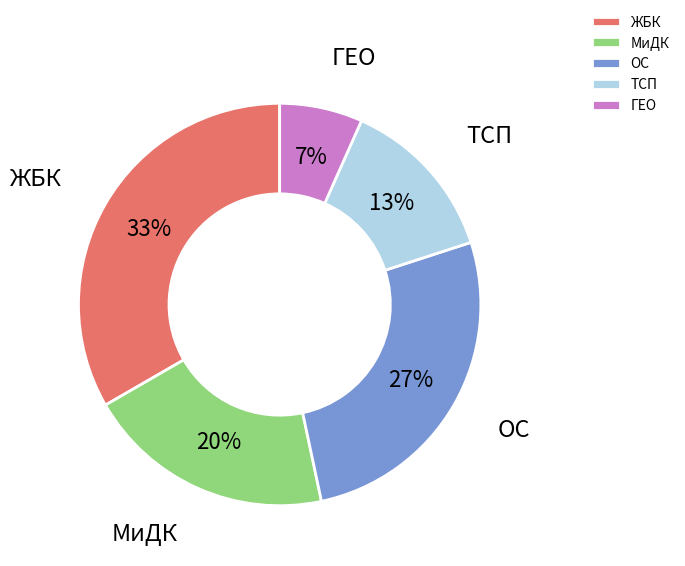

Rank the categories by value from lowest to highest.

ГЕО, ТСП, МиДК, ОС, ЖБК